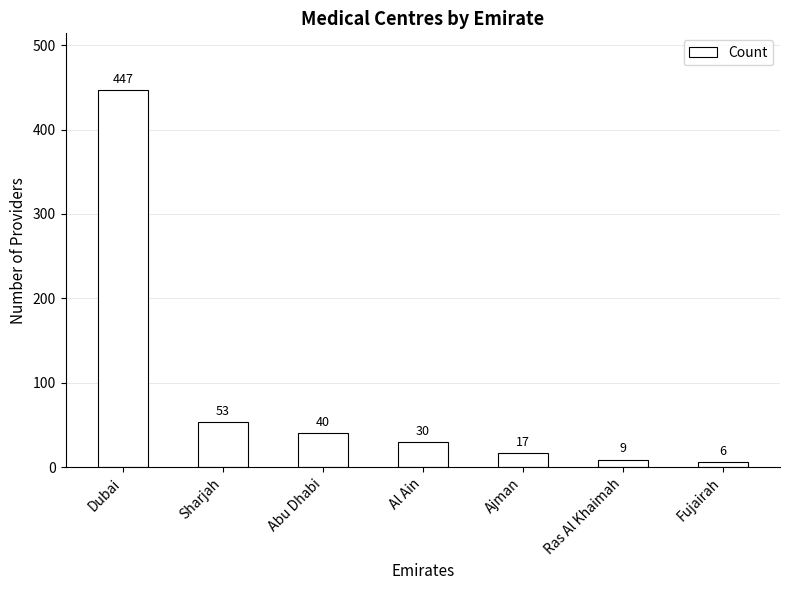

Between Dubai and Fujairah, which is larger?

Dubai